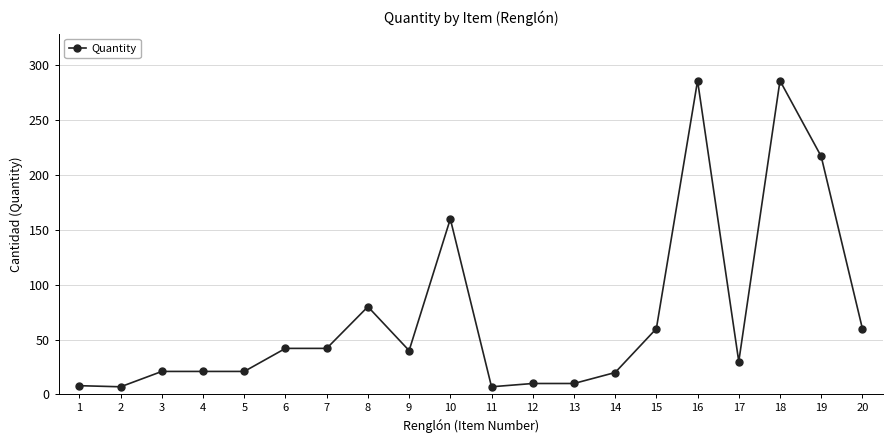

What is the maximum value shown in the chart?

286